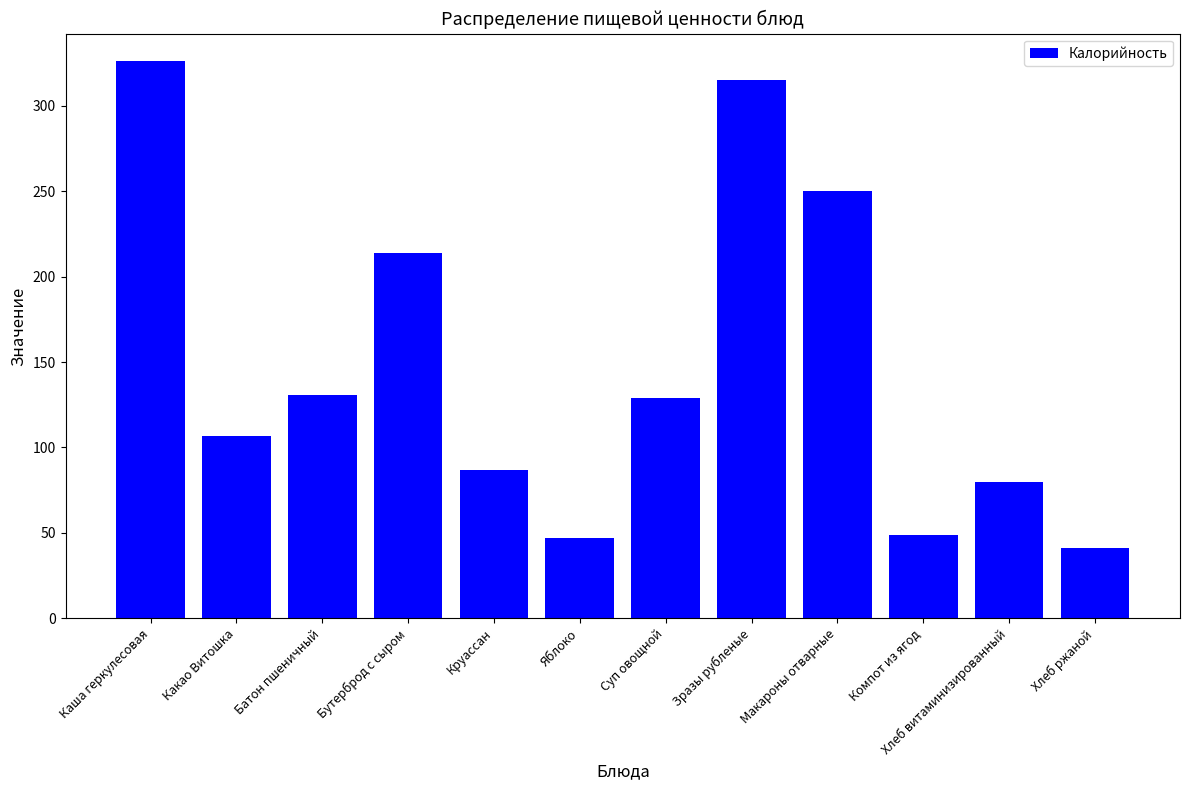

What is the change in value from Суп овощной to Хлеб витаминизированный?

-49